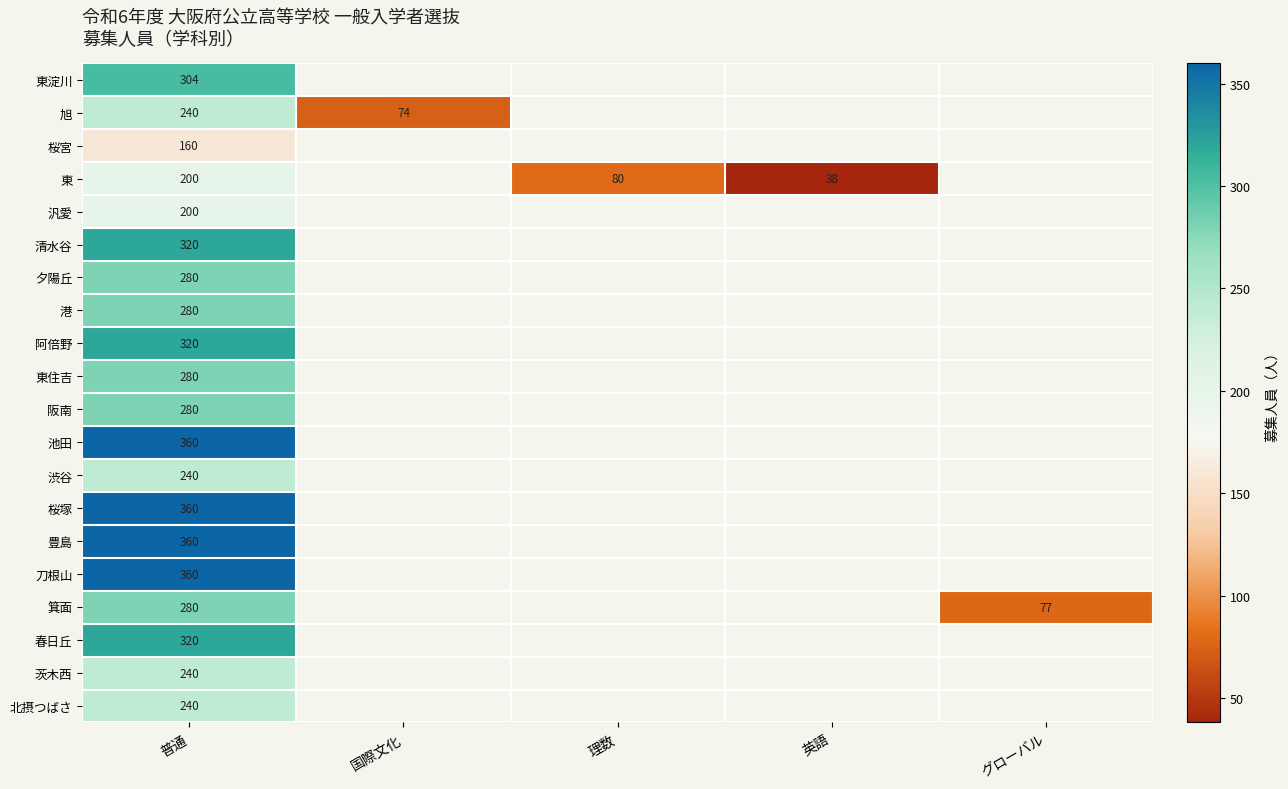

True or false: 箕面 has a value of 415 at 普通.

False